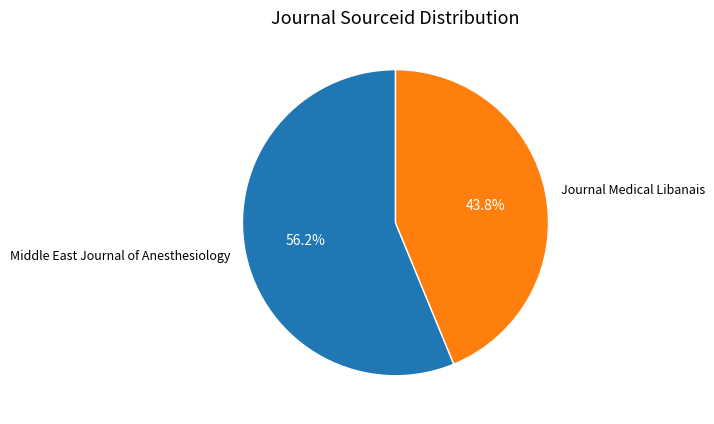

To the nearest percent, what portion does Middle East Journal of Anesthesiology represent?

56%